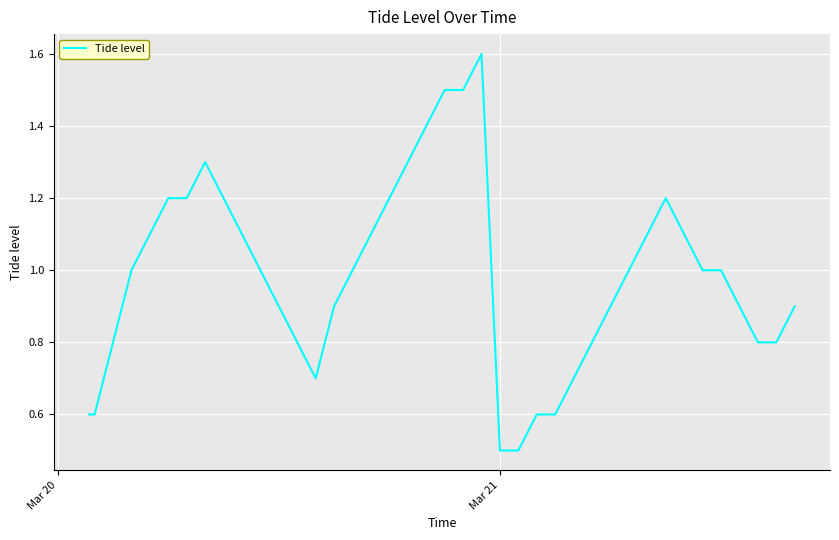

What is the smallest value displayed?

0.5